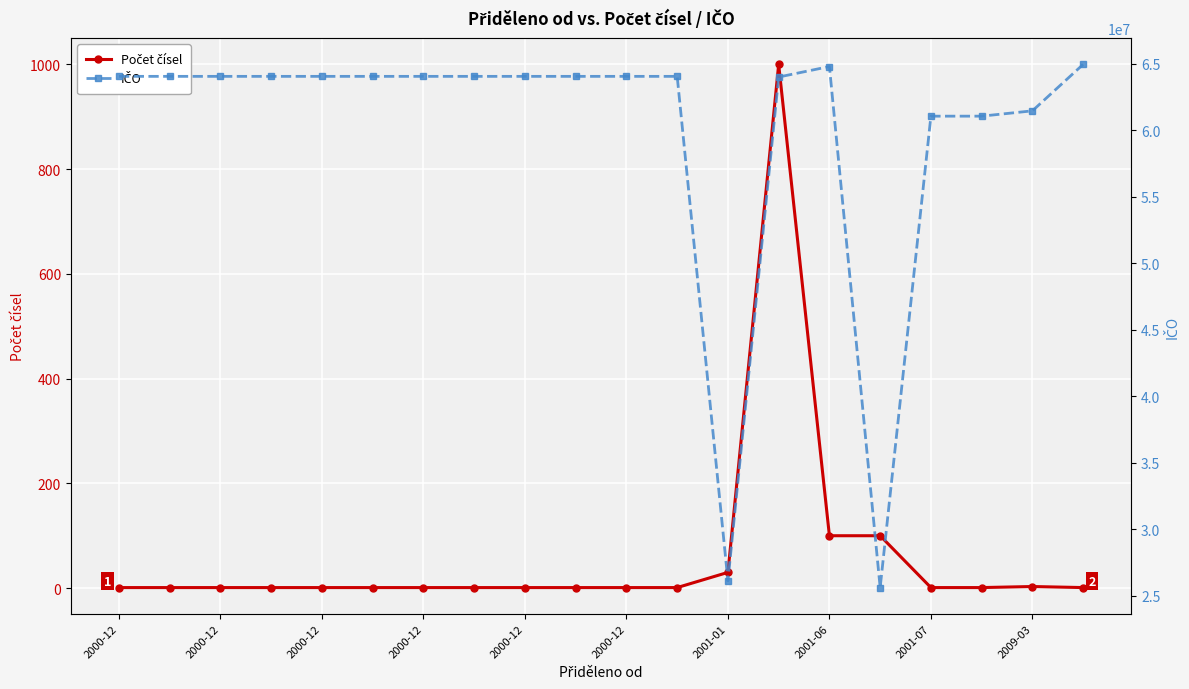

What is the greatest value displayed?

64949681